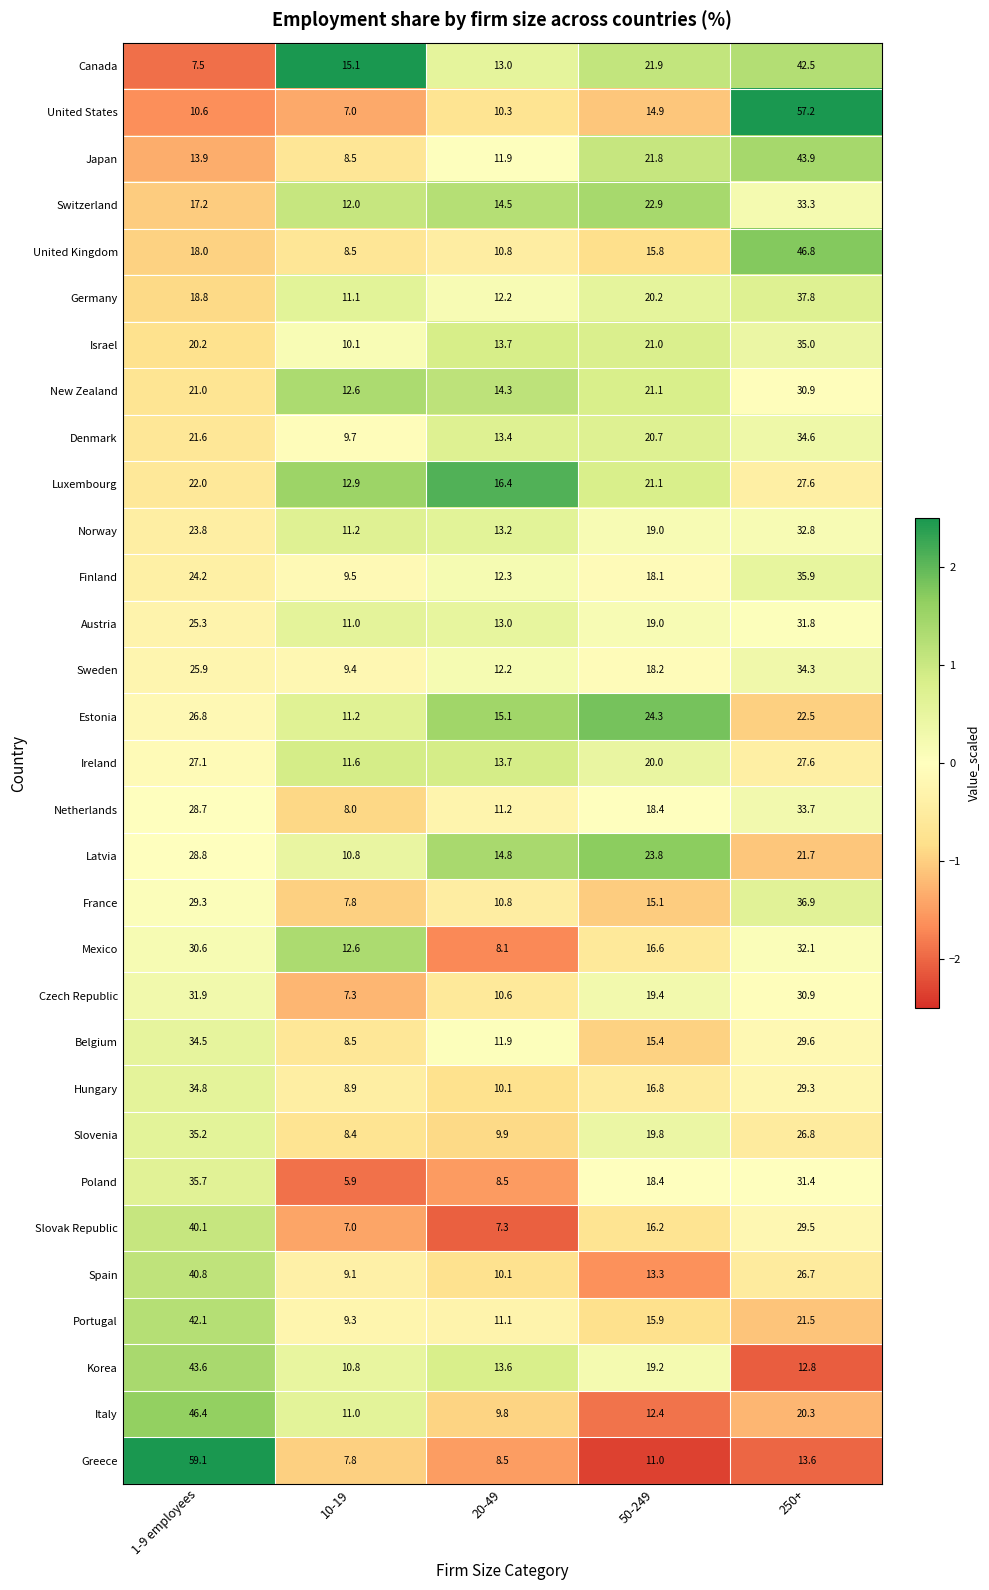

Which series changed the most between 1-9 employees and 50-249?

Greece